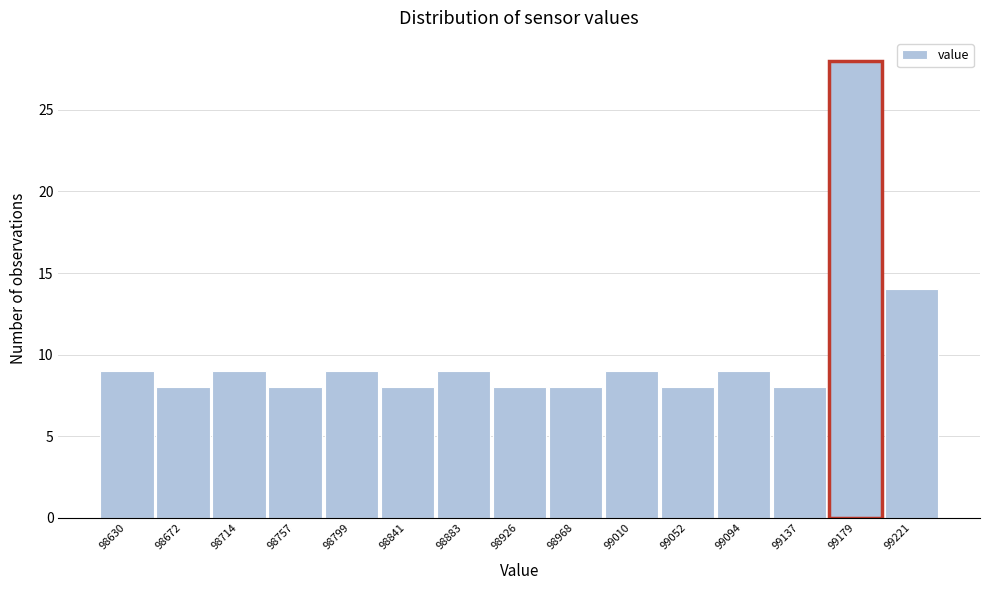

What is the height of the bar covering 99030 to 99075 on the x-axis? Neither the bar edges nor the heights are printed on the chart, so give them approximately, as read against the axes.

8